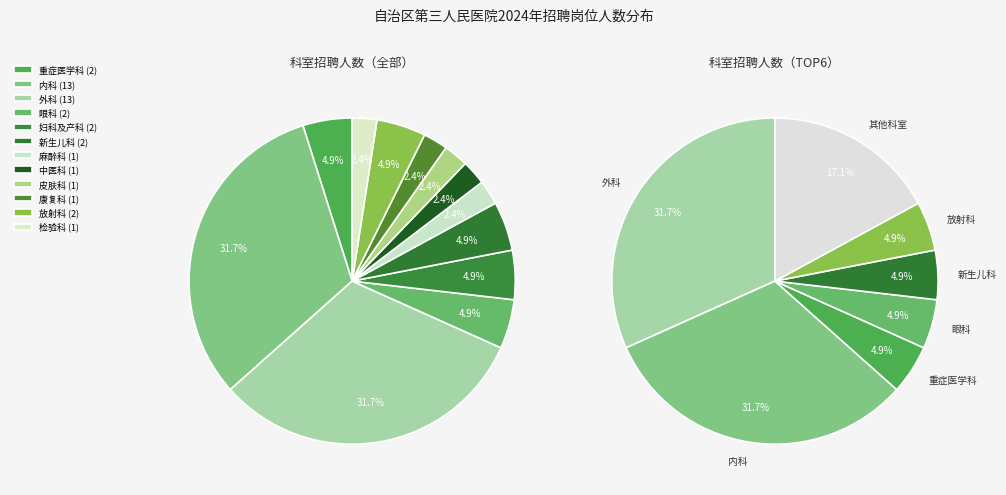

Count the number of slices in the pie.

12